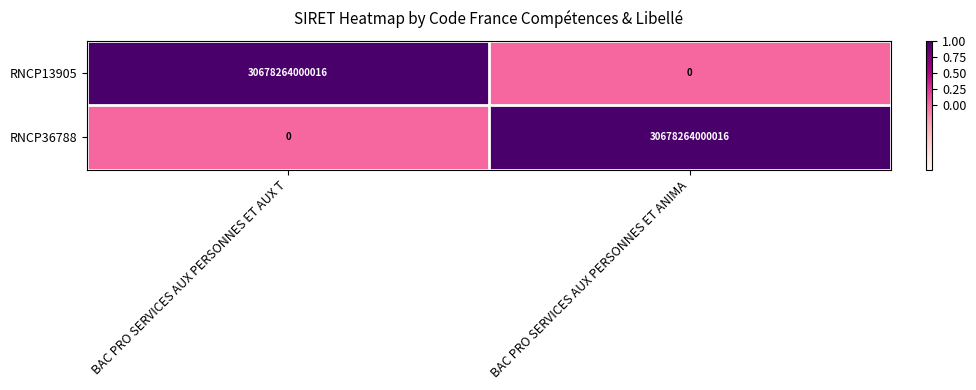

What is the spread (max minus min) of values at BAC PRO SERVICES AUX PERSONNES ET ANIMA?

30678264000016